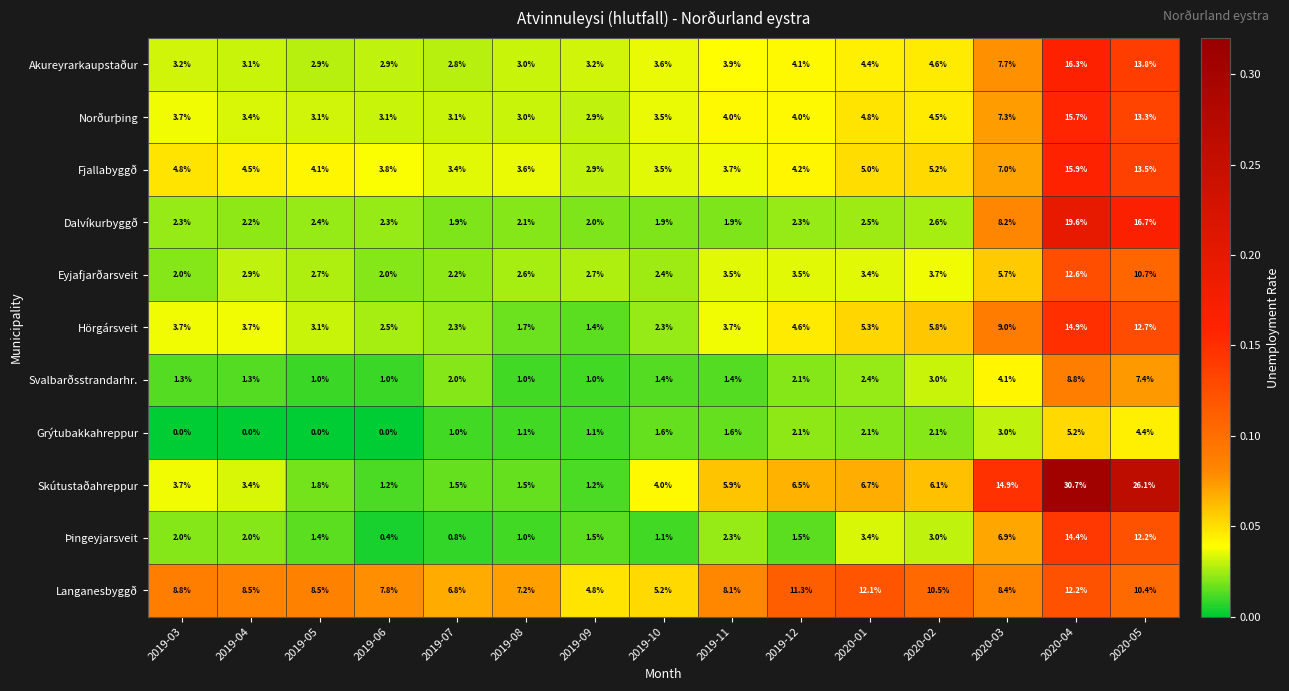

What is the minimum value for Svalbarðsstrandarhr.?

1.0